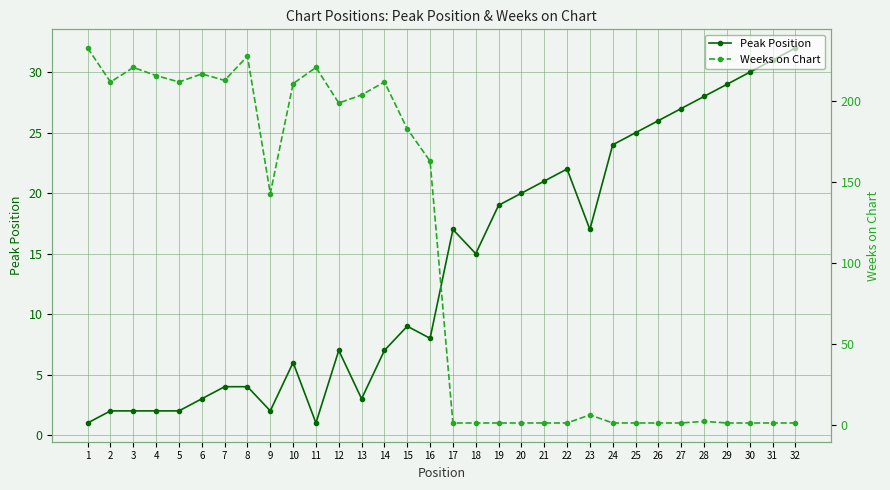

What is the sum of all Peak Position values?

446